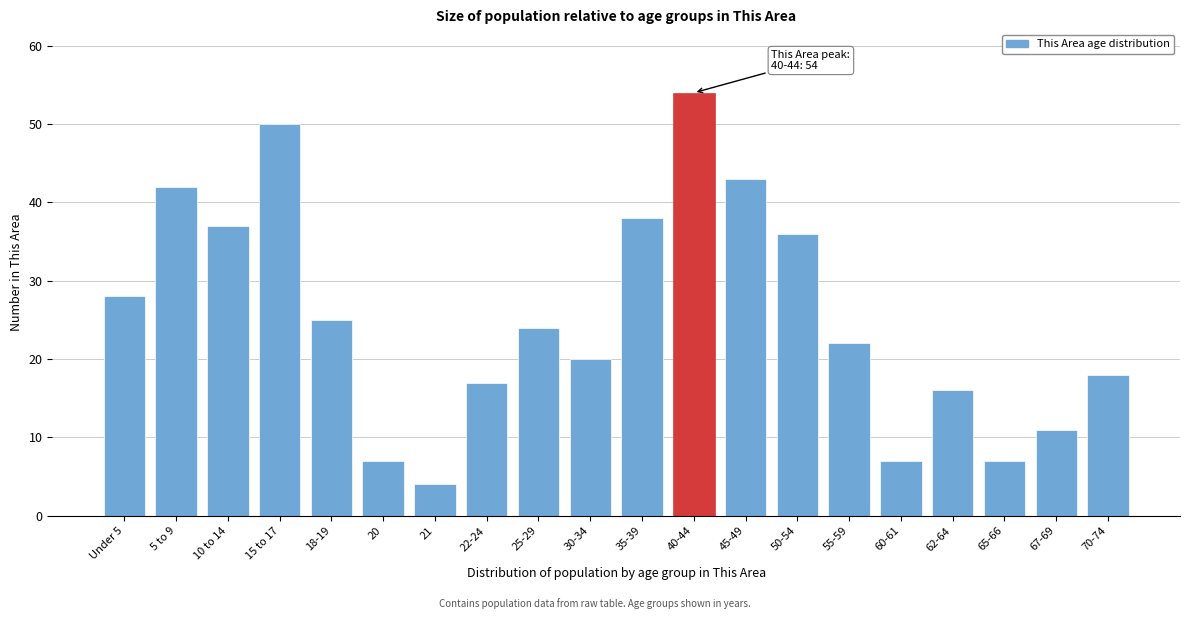

Reading right to left, what are all the values shown in this chart?

70-74=18	67-69=11	65-66=7	62-64=16	60-61=7	55-59=22	50-54=36	45-49=43	40-44=54	35-39=38	30-34=20	25-29=24	22-24=17	21=4	20=7	18-19=25	15 to 17=50	10 to 14=37	5 to 9=42	Under 5=28